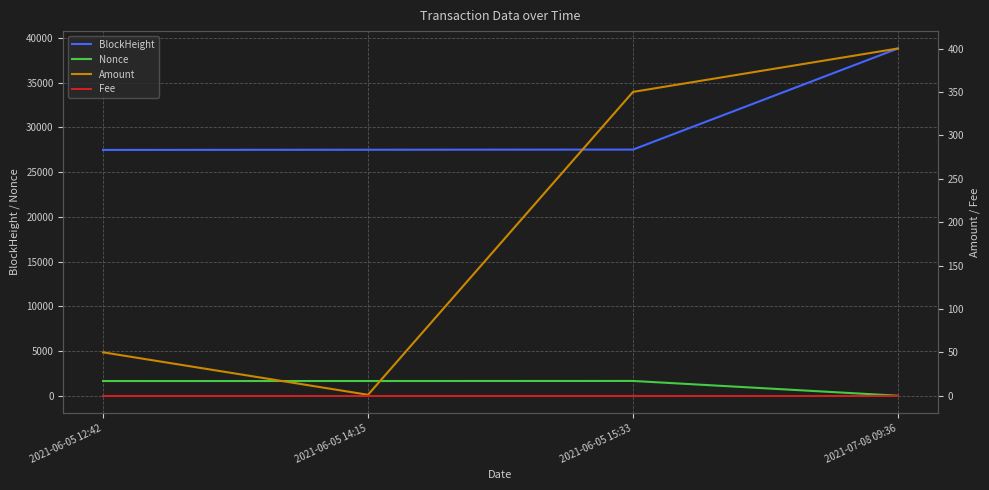

What is the sum of all Nonce values?

4933